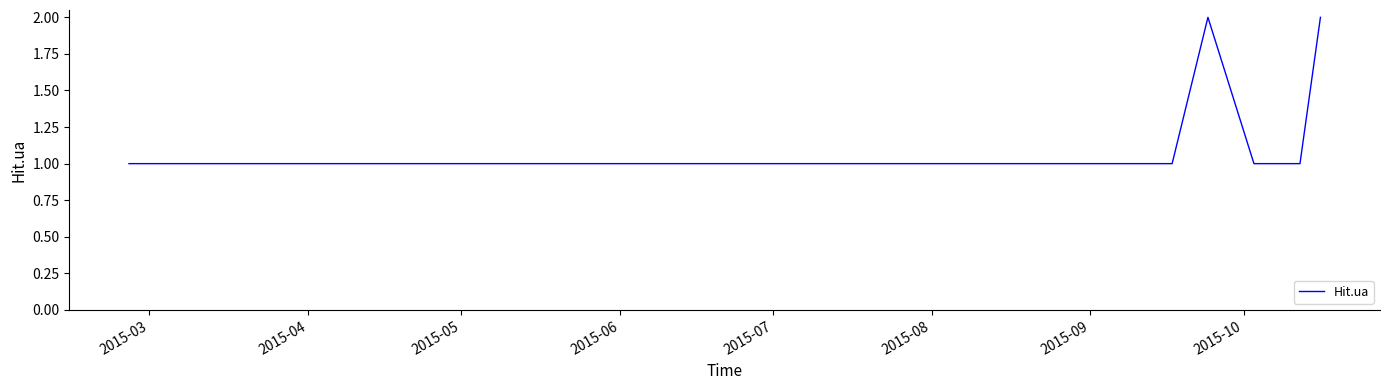

Reading right to left, list all the values displayed in this chart.

2	1	1	1	2	1	1	1	1	1	1	1	1	1